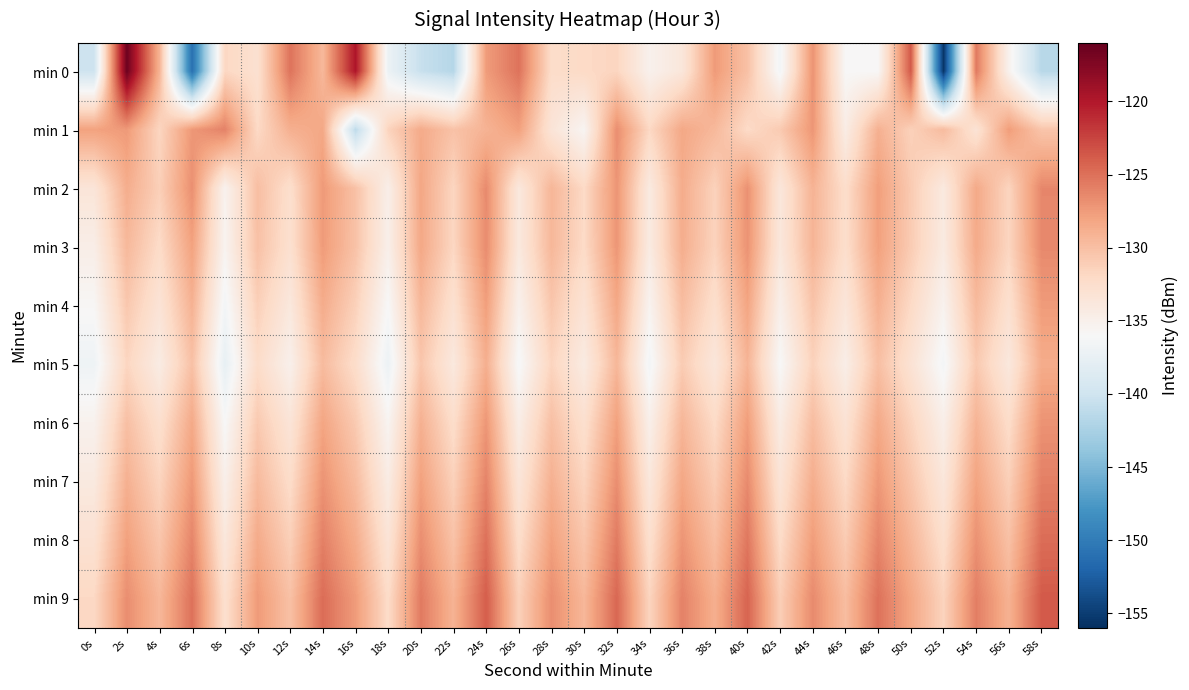

What is the total value across all series at 30s?

-1323.4